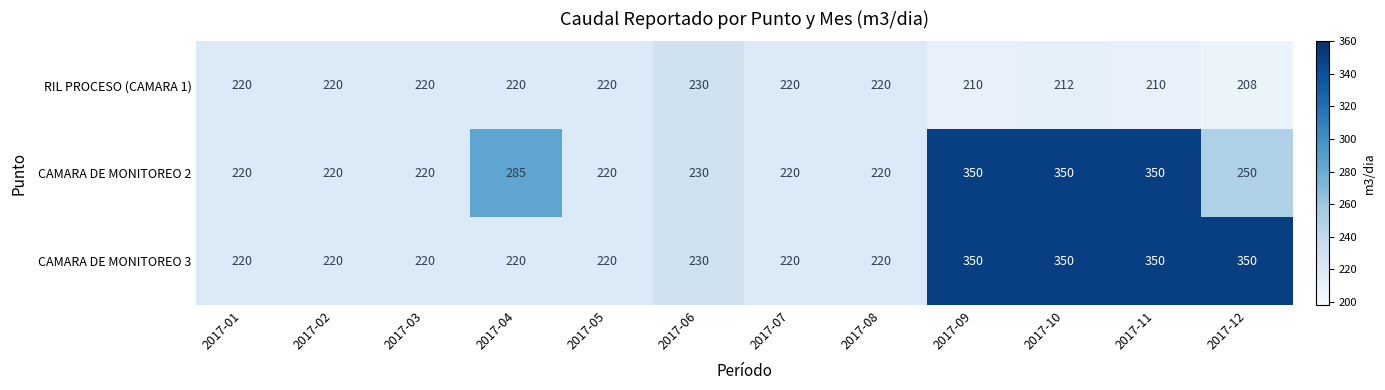

The CAMARA DE MONITOREO 3 series shows 46 at 2017-08. True or false?

False